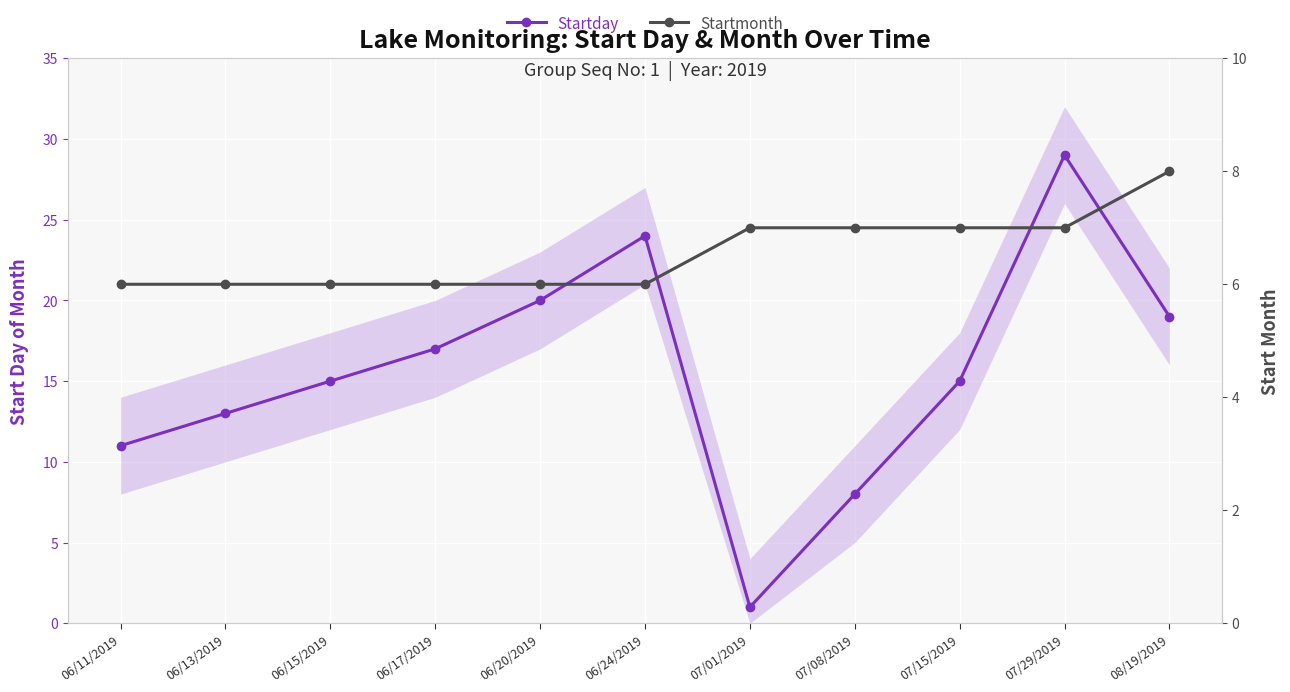

Where is the first local maximum for Startday?

06/24/2019